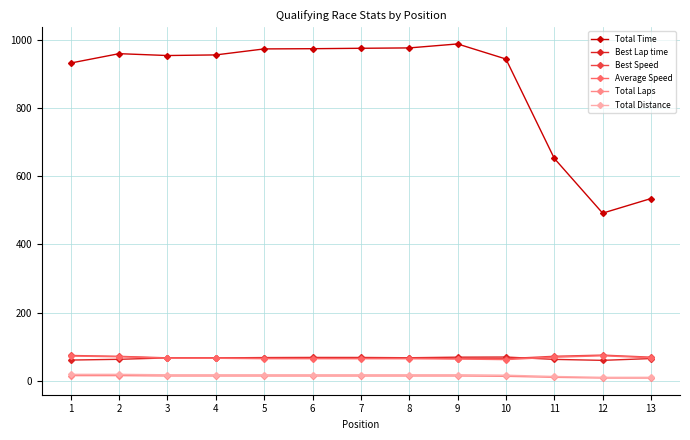

What is the total value across all series at 8?

1206.5